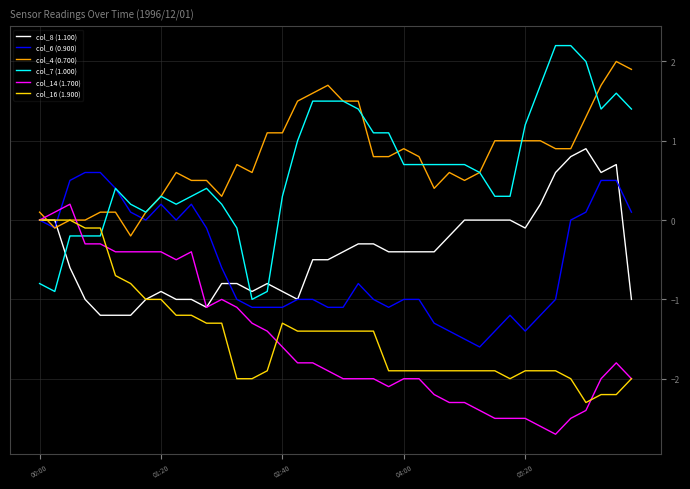

Which series ends up on top after the final intersection of col_8 (1.100) and col_4 (0.700)?

col_4 (0.700)